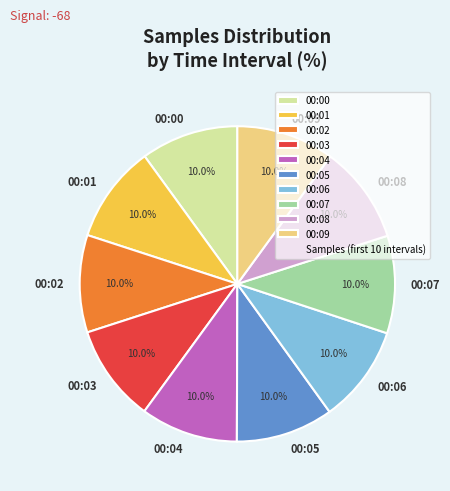

Does any single category account for the majority?

No